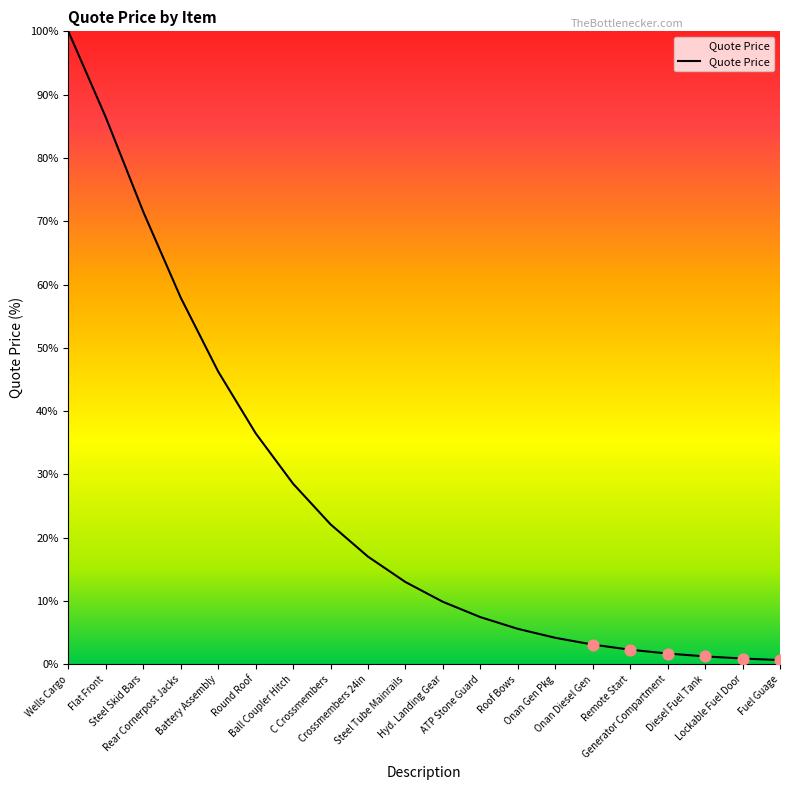

Between Hyd. Landing Gear and Flat Front, which is larger?

Flat Front